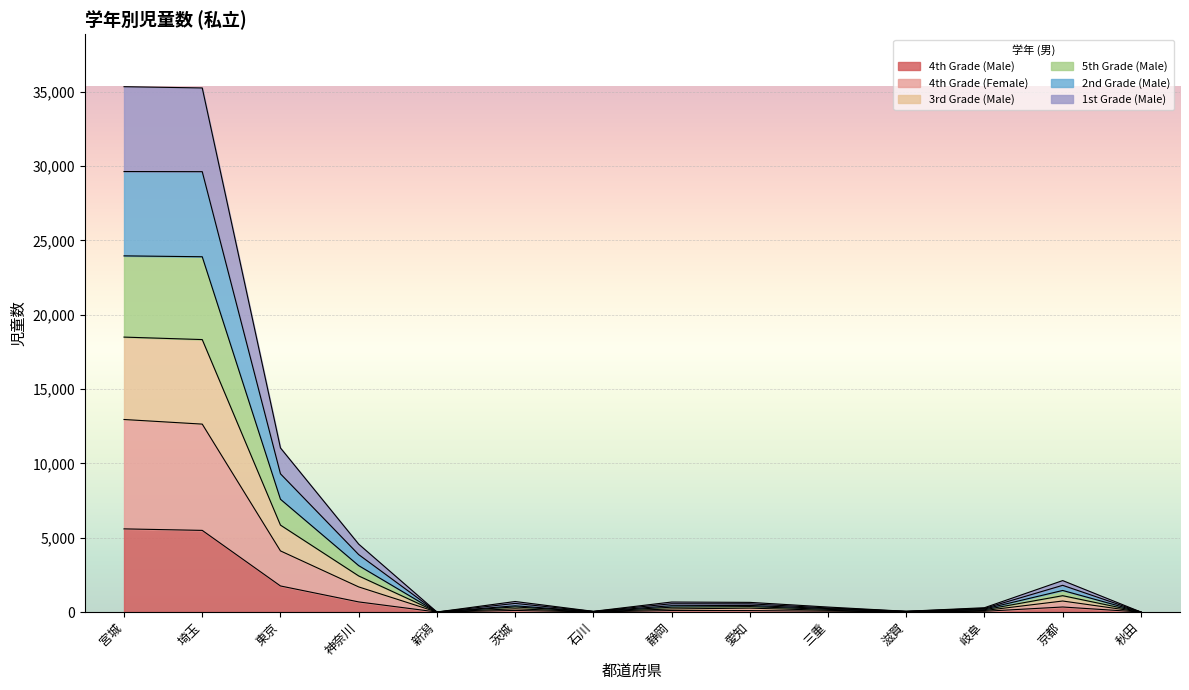

What is the total value across all series at 埼玉?

35265